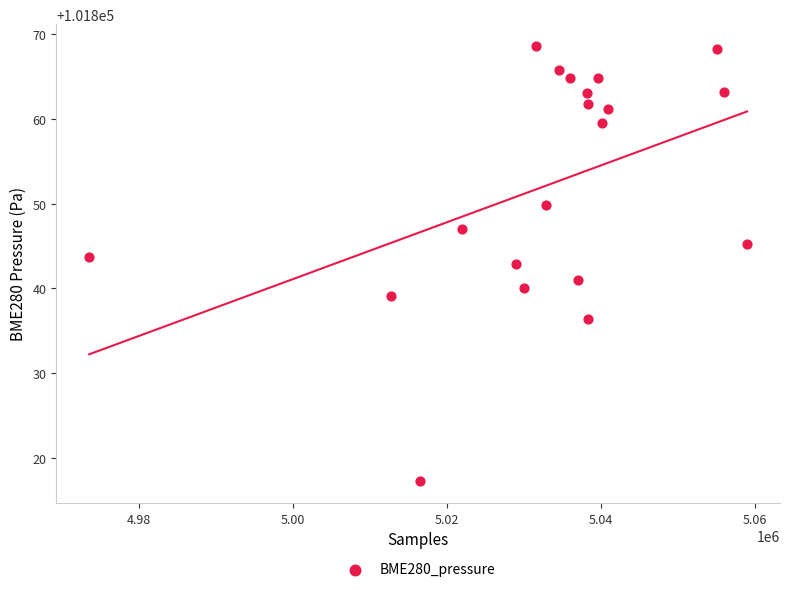

What is the range of X values (max minus min)?

85451.0